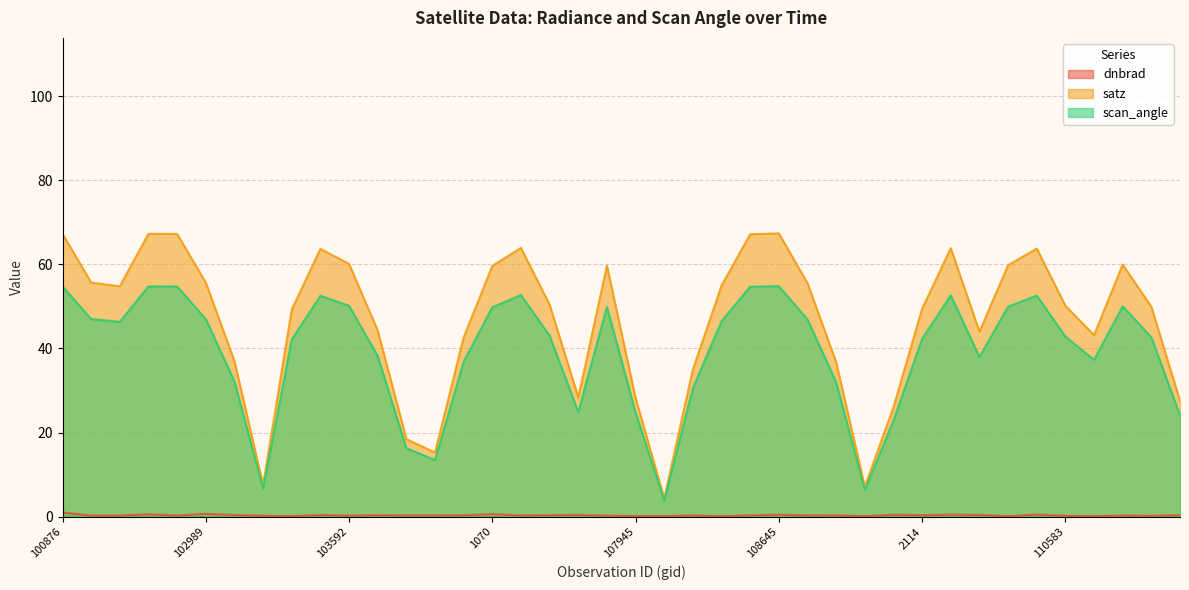

Reading left to right, transcribe all the data shown in this chart.

dnbrad: 1.0	0.2	0.2	0.6	0.3	0.7	0.4	0.2	0.1	0.4	0.2	0.3	0.3	0.3	0.3	0.6	0.3	0.3	0.4	0.2	0.2	0.1	0.3	0.1	0.3	0.5	0.3	0.3	0.1	0.4	0.3	0.5	0.4	0.1	0.5	0.2	0.1	0.3	0.2	0.4
satz: 67.3	55.7	54.8	67.3	67.2	55.7	37.0	7.5	49.3	63.7	60.1	44.3	18.4	15.3	42.7	59.6	63.9	50.4	28.3	59.7	28.2	4.3	35.0	55.0	67.2	67.4	55.5	36.7	7.1	26.0	49.5	63.9	44.0	59.8	63.8	50.1	43.2	60.0	49.9	27.5
scan_angle: 54.8	47.0	46.4	54.8	54.7	47.0	32.2	6.6	42.1	52.5	50.2	38.2	16.3	13.5	36.9	49.8	52.7	43.0	24.9	49.9	24.7	3.8	30.6	46.5	54.7	54.8	46.9	32.0	6.3	22.9	42.3	52.6	38.0	49.9	52.6	42.8	37.3	50.0	42.6	24.2